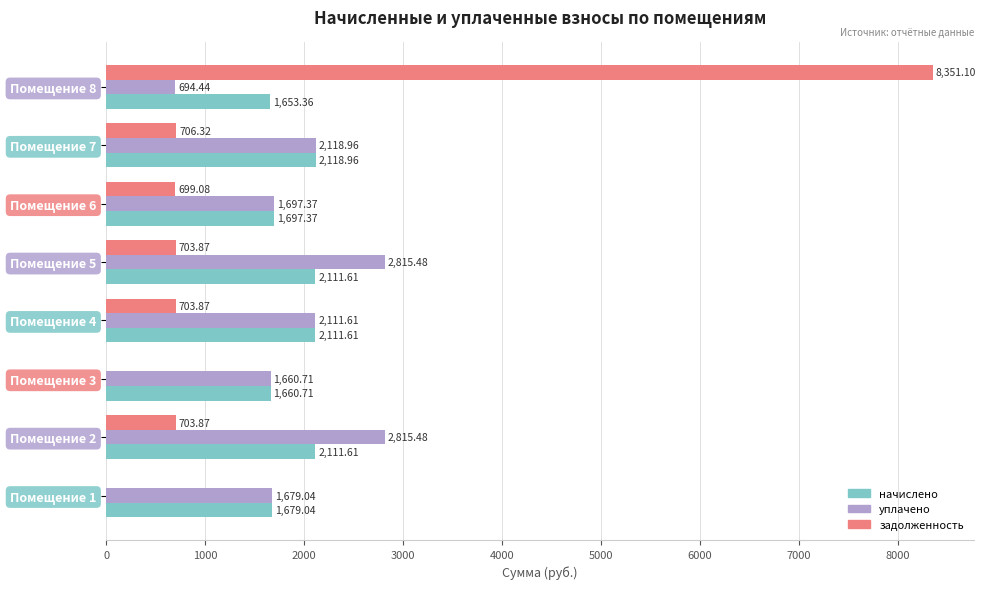

Between Помещение 3 and Помещение 8, which series saw the biggest shift?

задолженность